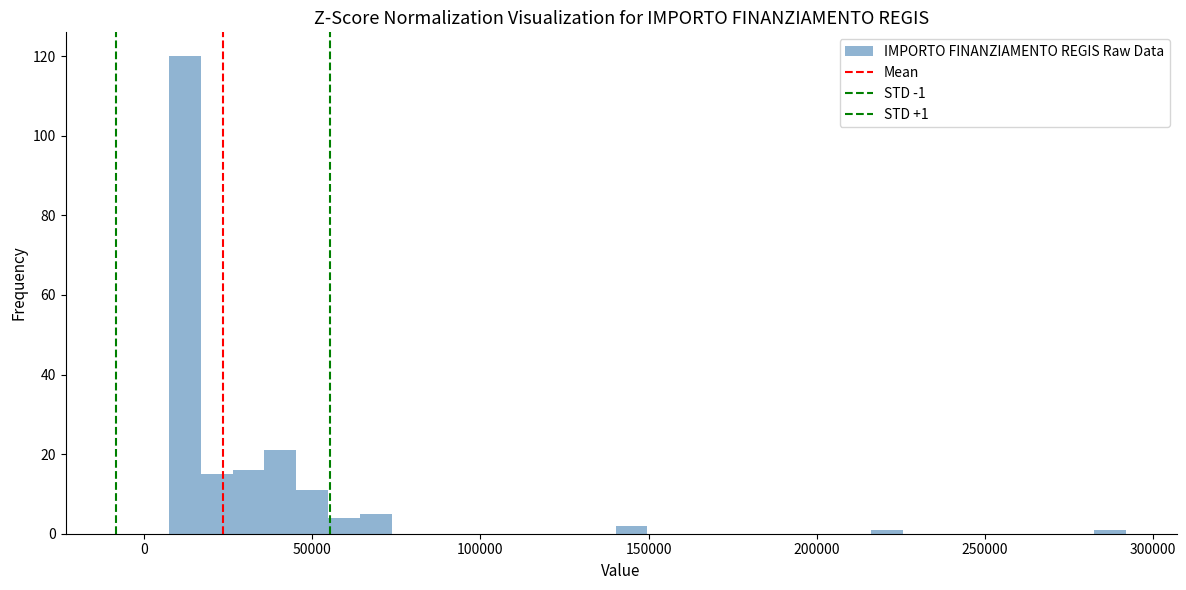

Around what value on the x-axis is the tallest bar? Give the approximate position of its centre, as read against the axis.

10000